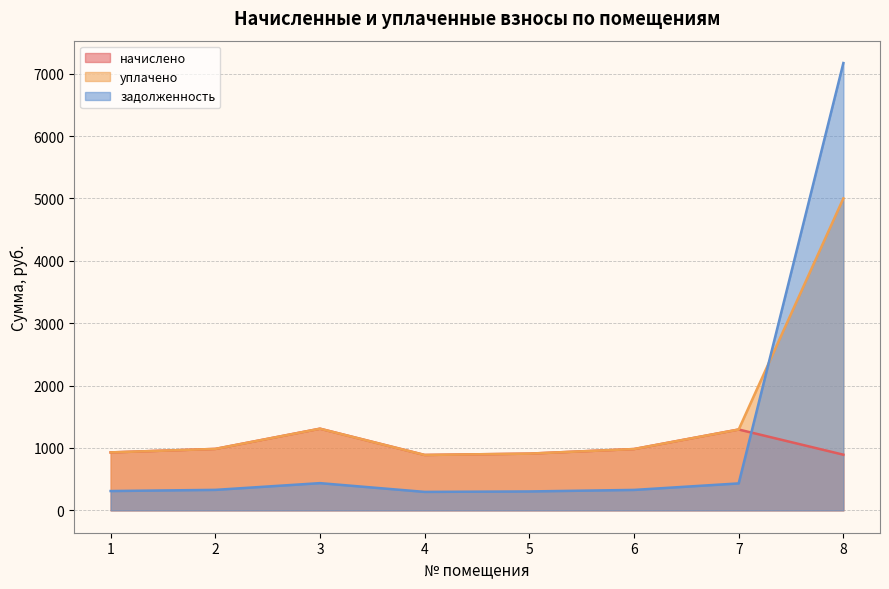

True or false: задолженность has a value of 295.9 at 4.

True